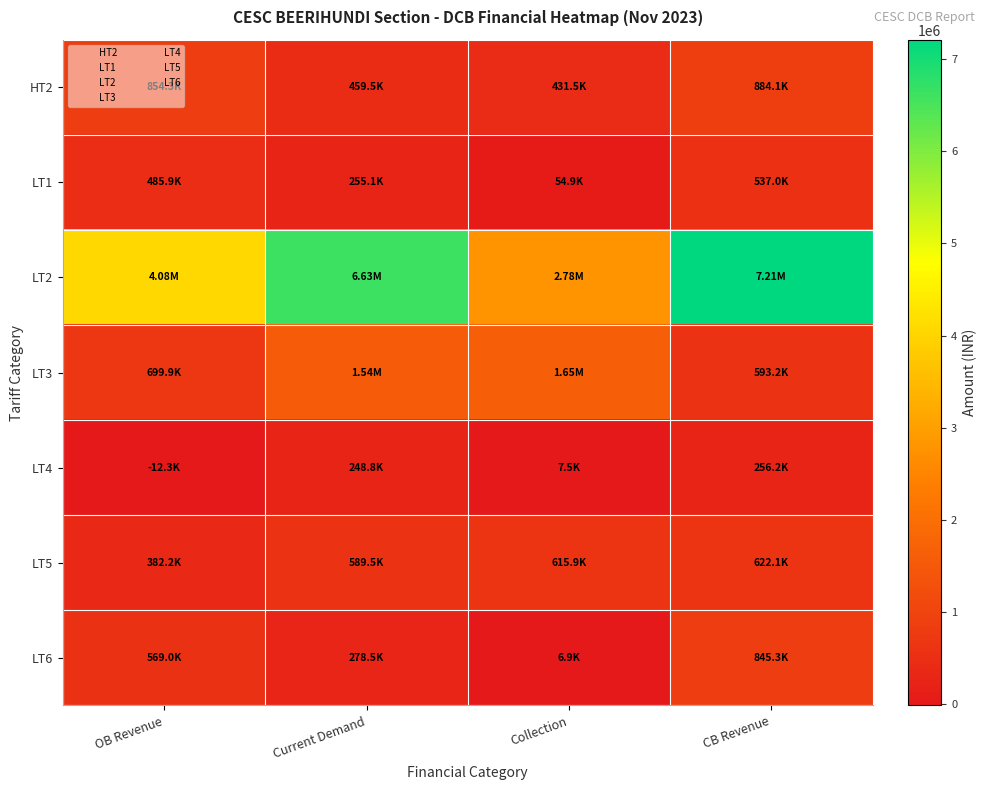

Reading left to right, transcribe all the data shown in this chart.

HT2: OB Revenue=854306.6	Current Demand=459490.0	Collection=431470.0	CB Revenue=884103.6
LT1: OB Revenue=485862.8	Current Demand=255138.0	Collection=54894.0	CB Revenue=536984.2
LT2: OB Revenue=4077094.5	Current Demand=6629715.2	Collection=2782472.0	CB Revenue=7208960.7
LT3: OB Revenue=699920.8	Current Demand=1541627.8	Collection=1647692.0	CB Revenue=593156.6
LT4: OB Revenue=-12305.0	Current Demand=248765.5	Collection=7475.0	CB Revenue=256240.5
LT5: OB Revenue=382193.6	Current Demand=589451.5	Collection=615944.0	CB Revenue=622079.0
LT6: OB Revenue=568960.0	Current Demand=278518.0	Collection=6934.0	CB Revenue=845328.0